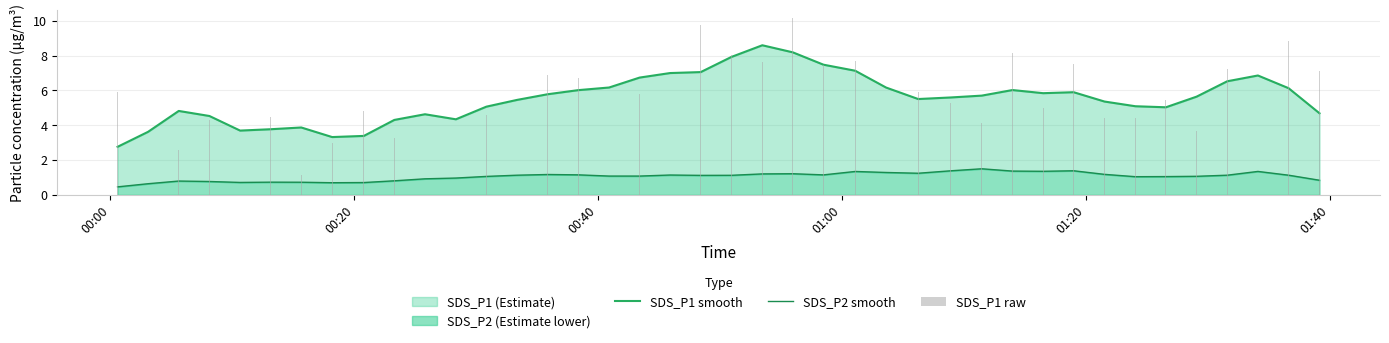

What is the lowest value of the SDS_P2 smooth series?

0.5